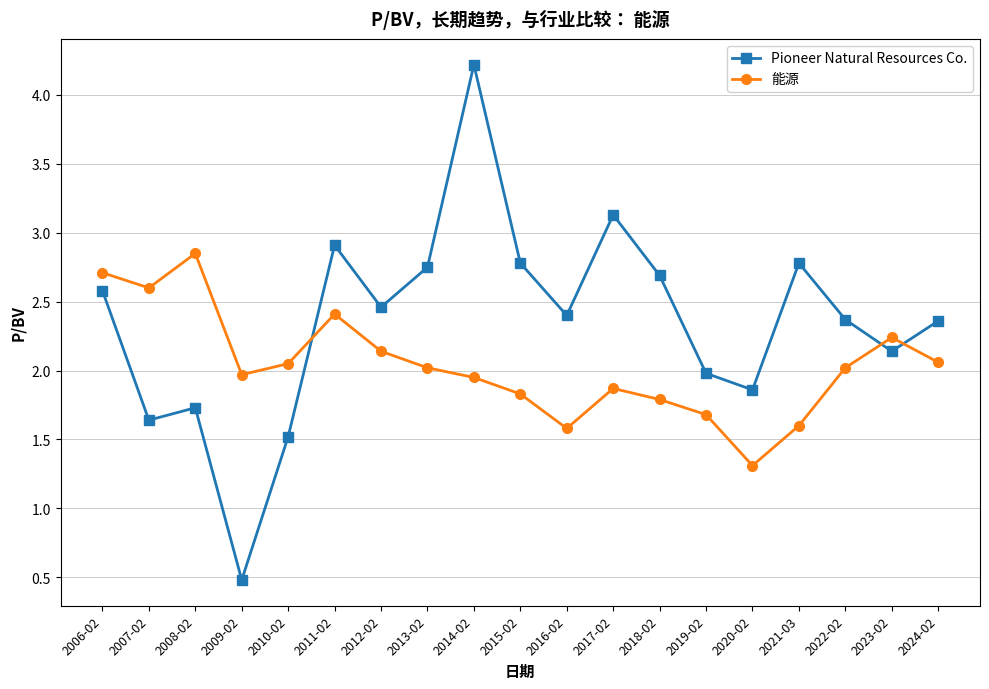

At which category does Pioneer Natural Resources Co. reach its first local valley?

2007-02